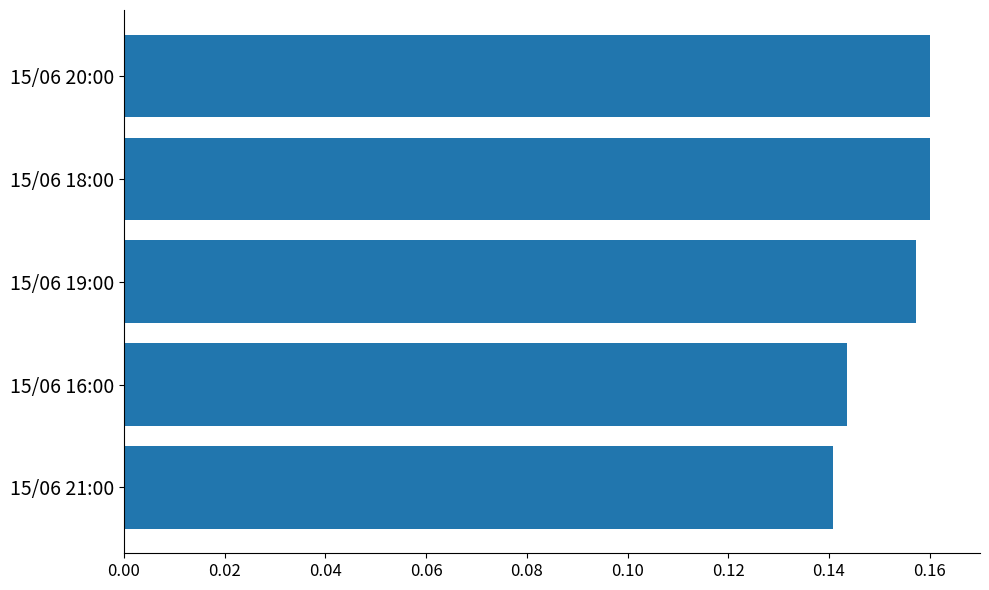

What is the label of the 4th bar from the bottom?

15/06 18:00